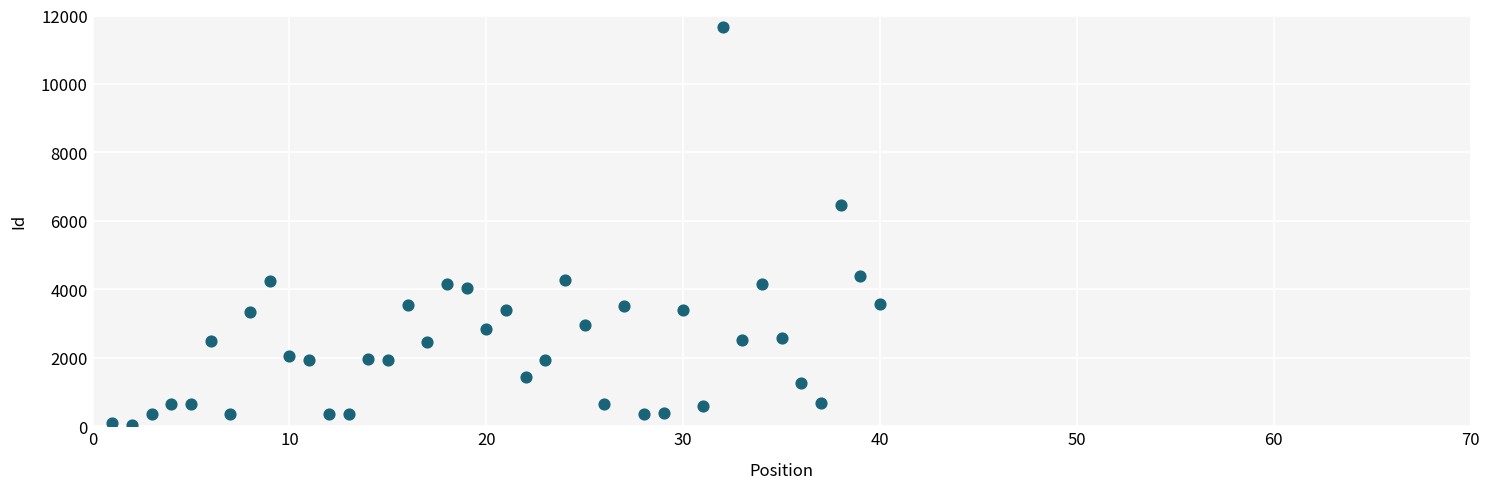

What Y value in the scatter plot is closest to 5848?

6460